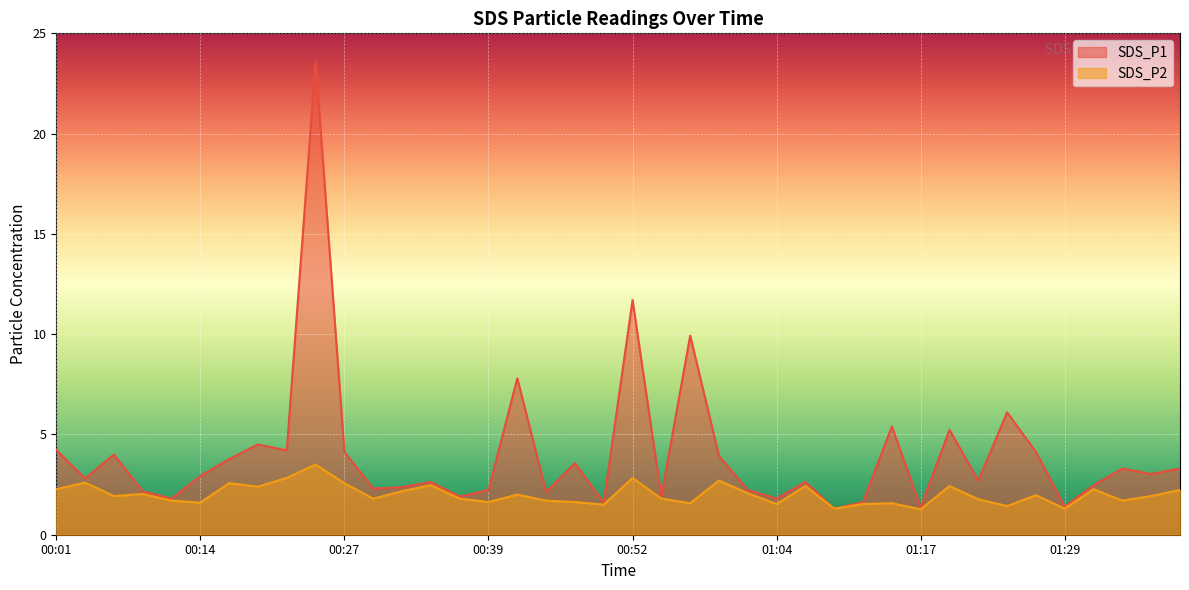

What position from the left is 01:22?

33